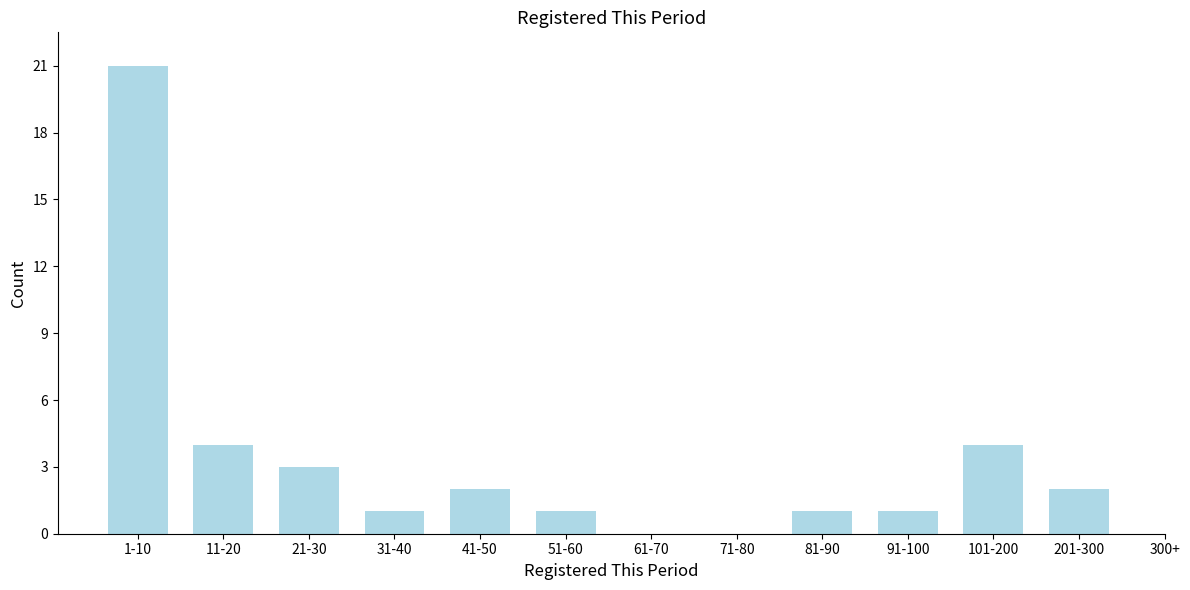

Reading left to right, extract all data points from this chart.

1-10=21	11-20=4	21-30=3	31-40=1	41-50=2	51-60=1	61-70=0	71-80=0	81-90=1	91-100=1	101-200=4	201-300=2